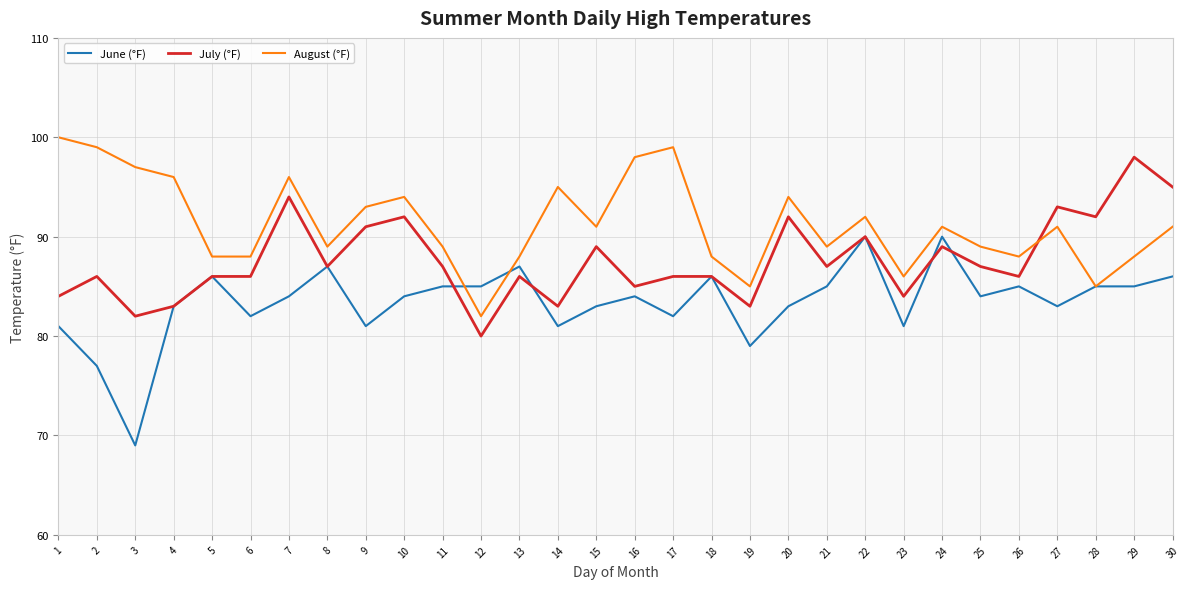

The July (°F) series shows 91 at 9. True or false?

True